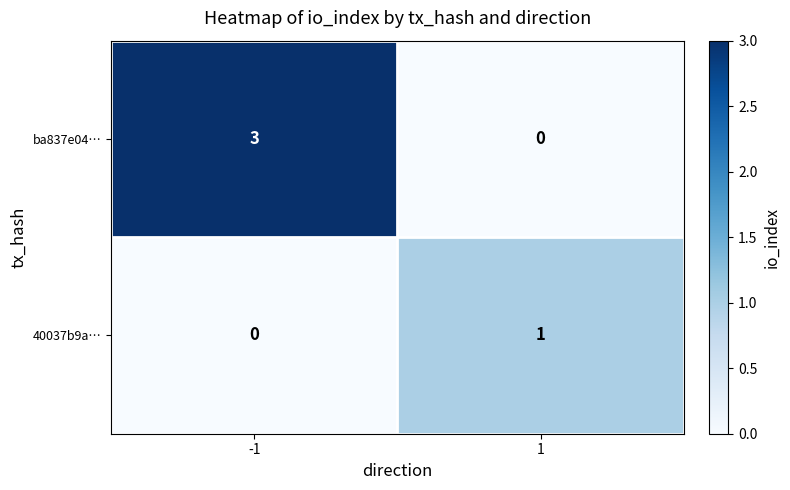

What is the difference between the ba837e04… values at -1 and 1?

3